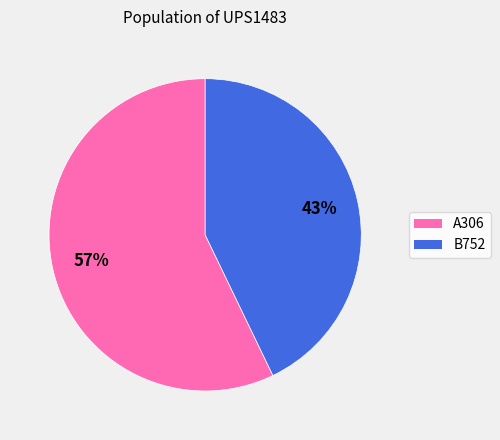

Which slice is the largest?

A306